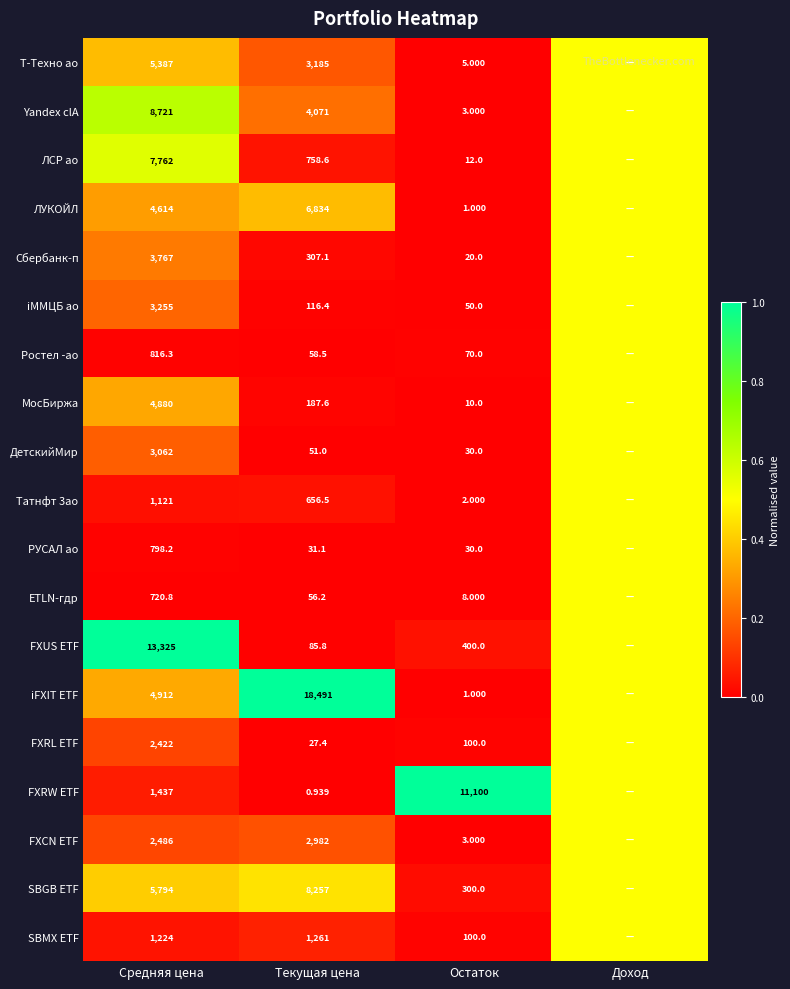

The SBGB ETF series shows 0.7 at Средняя цена. True or false?

False